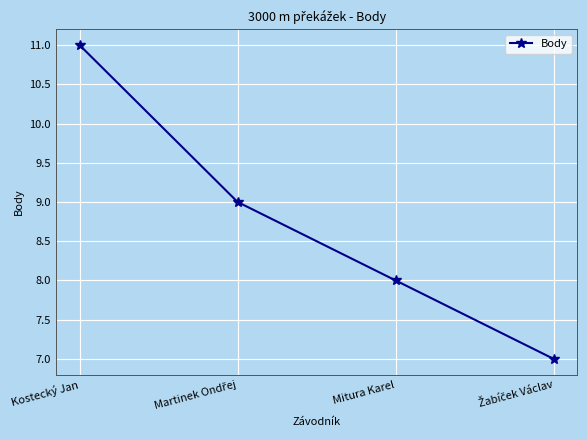

True or false: there are more than 0 points higher than both neighbors.

False